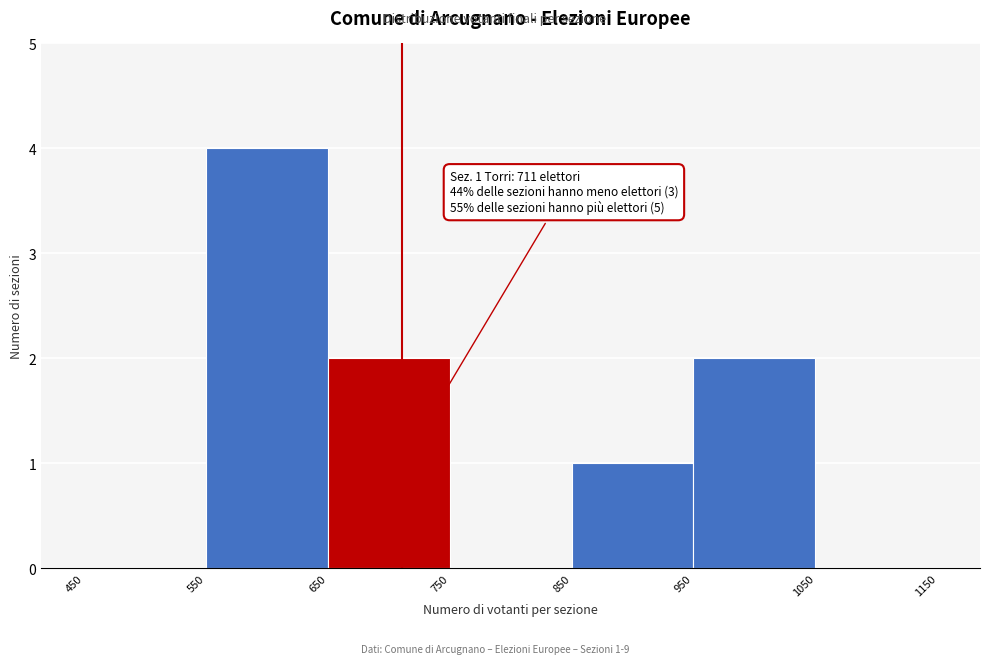

Which range on the x-axis has the tallest bar?

550 to 650